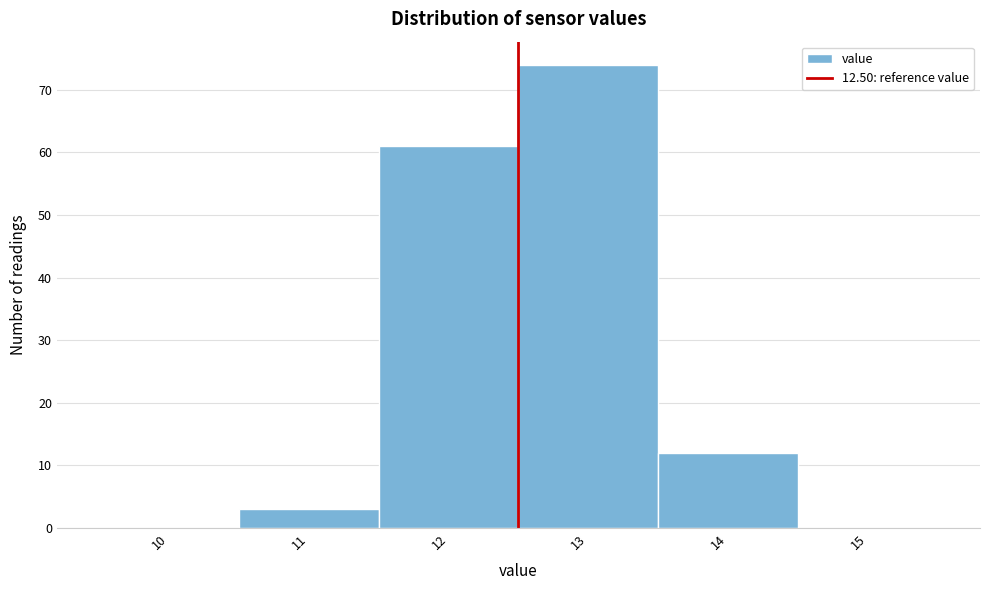

How tall is the bar that spans 11.5 to 12.5 on the x-axis? The values are not printed on the chart, so give them approximately, as read against the axis.

61